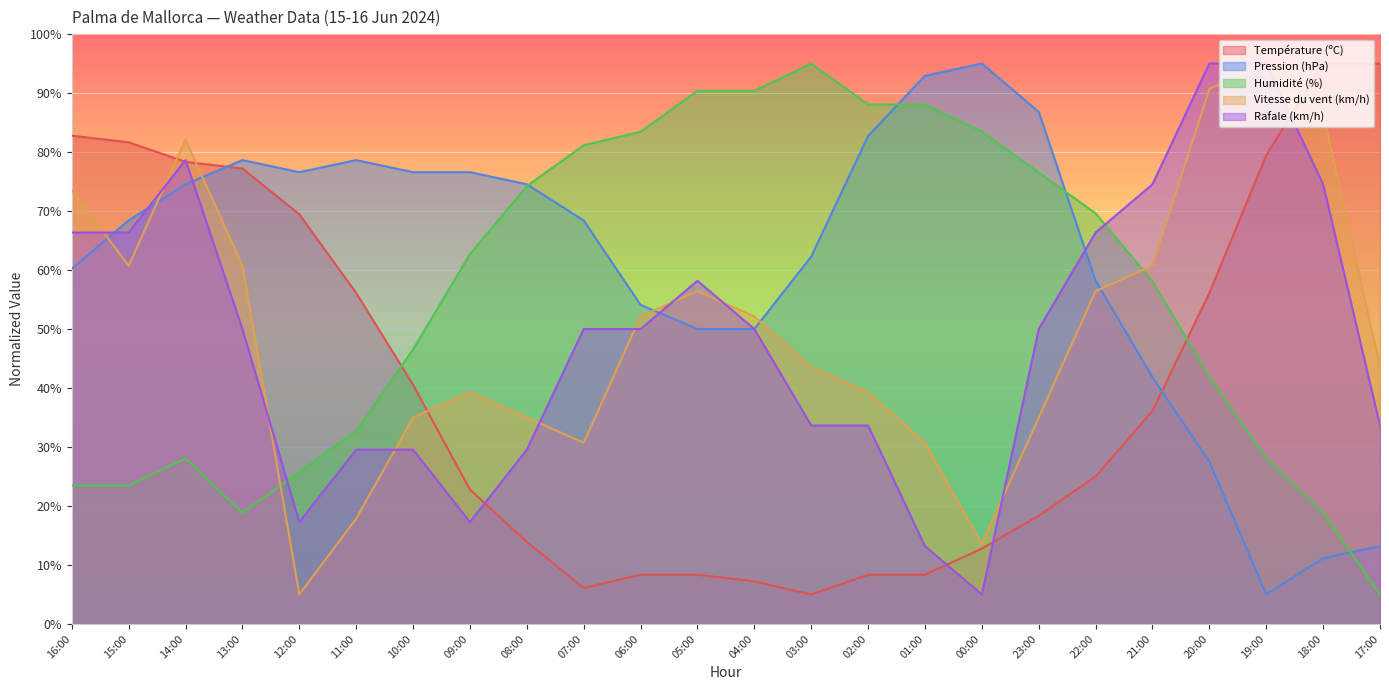

At how many categories does at least one series exceed 49?

24